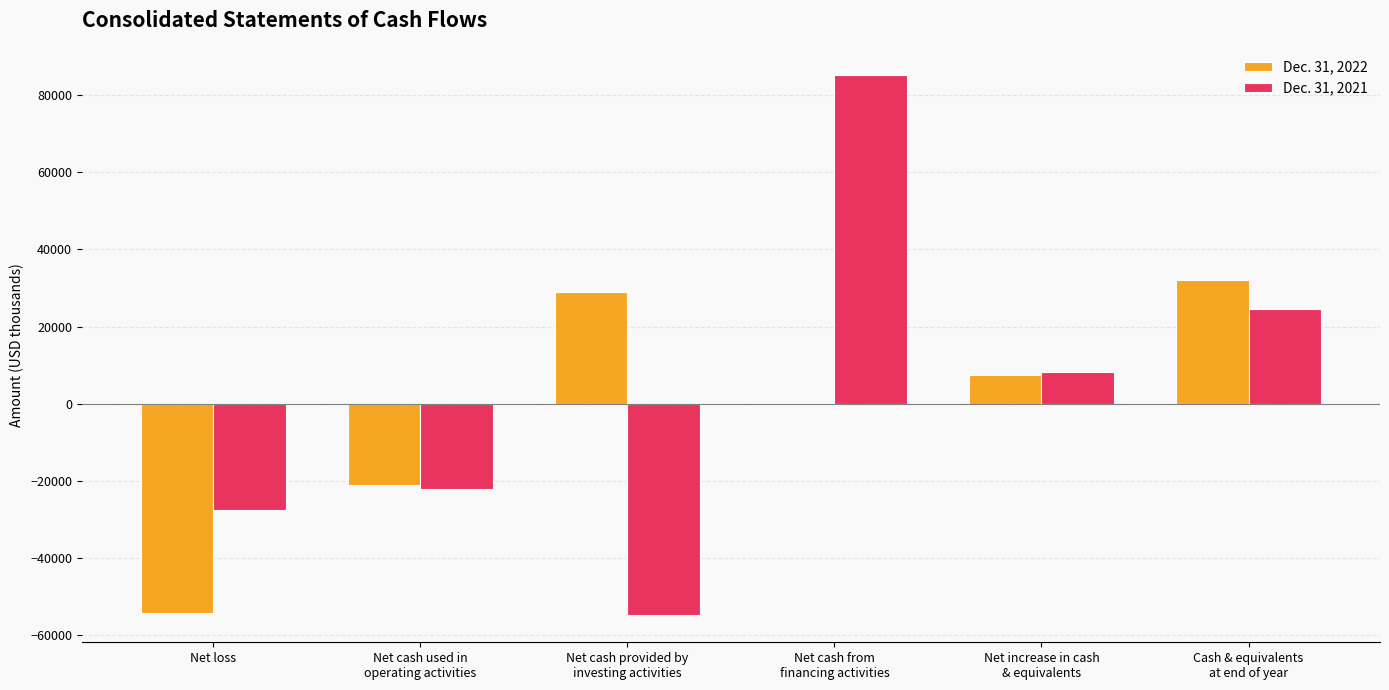

Reading left to right, what are all the values shown in this chart?

Dec. 31, 2022: -54225	-21170	28911	-224	7507	32154
Dec. 31, 2021: -27466	-22245	-54896	85276	8135	24647